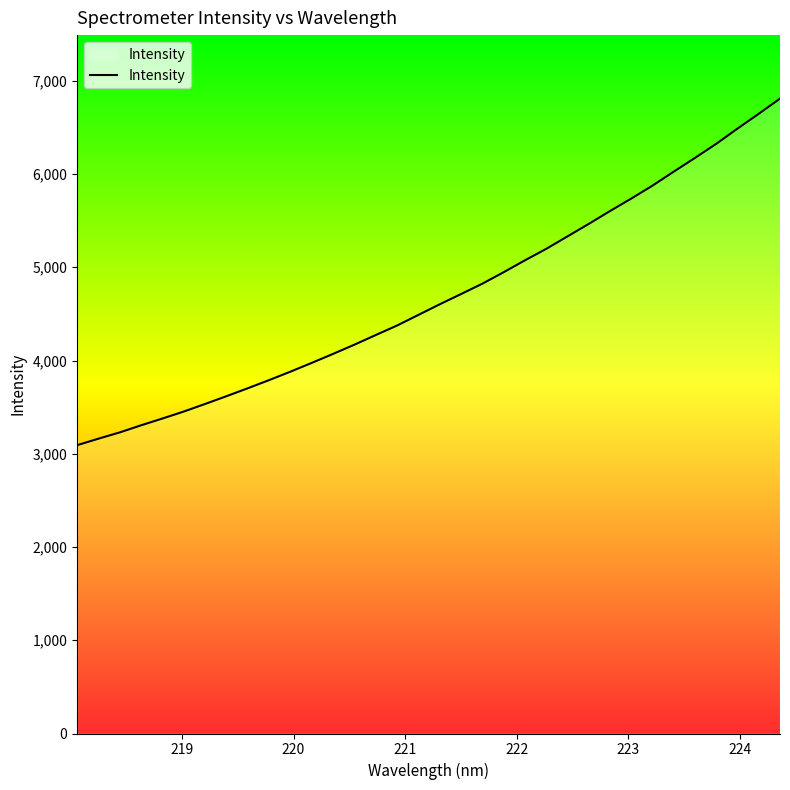

What is the difference between the maximum and minimum values?

3716.6